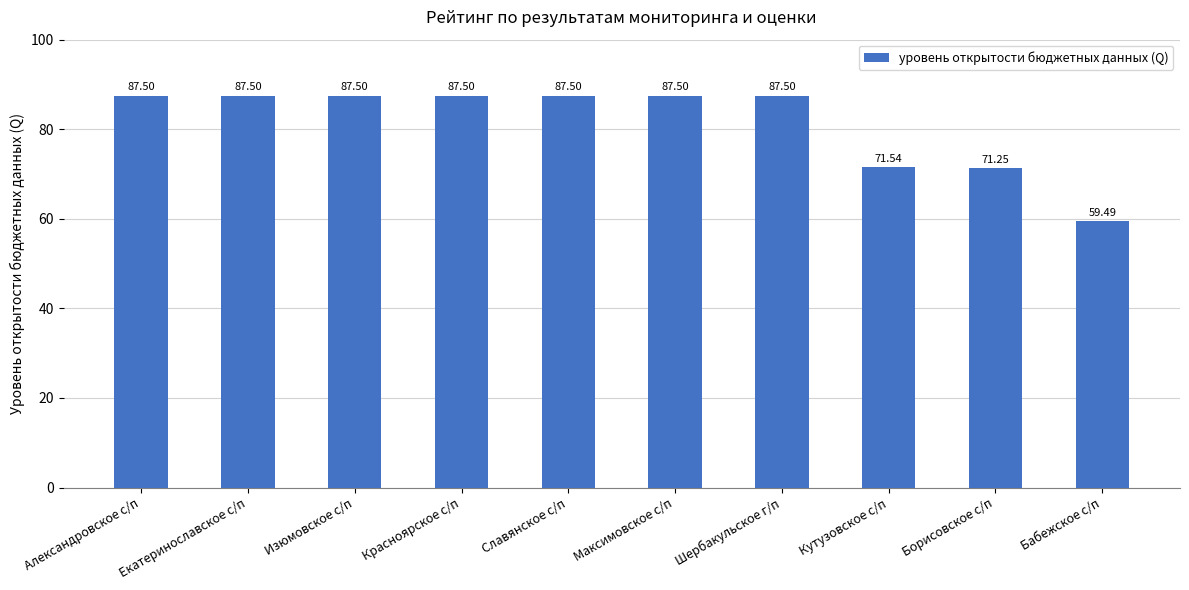

What is the sum of the values at Шербакульское г/п and Славянское с/п?

175.0